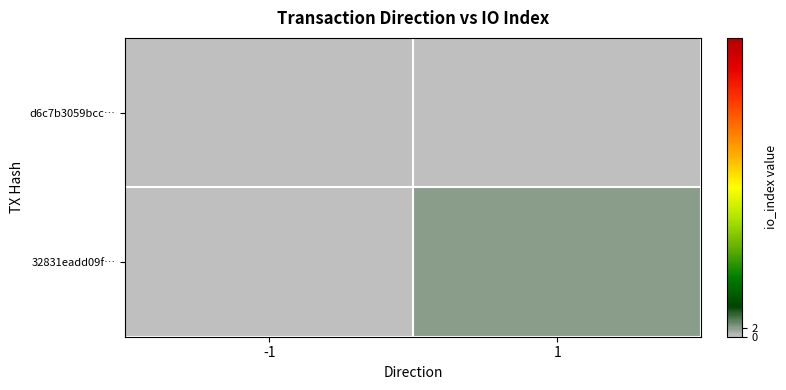

Which category has the highest value in the d6c7b3059bcc… series?

-1